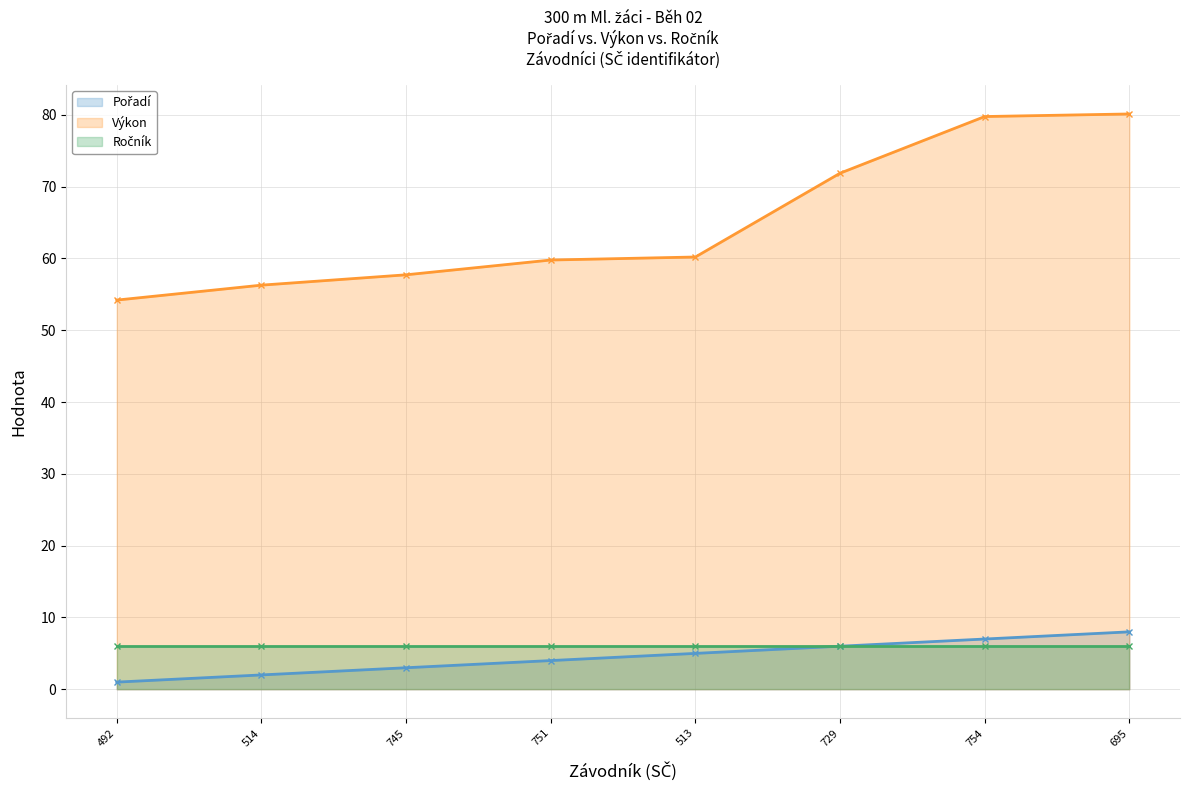

Is it true that Výkon equals 79.8 at 754?

True